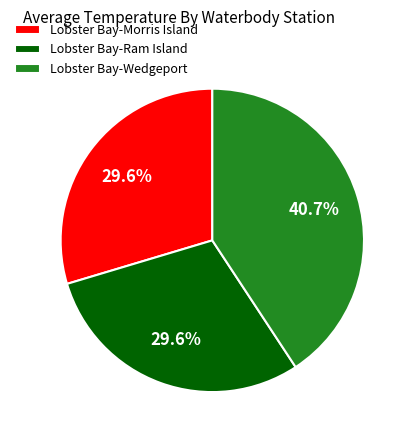

How many slices are in this pie chart?

3